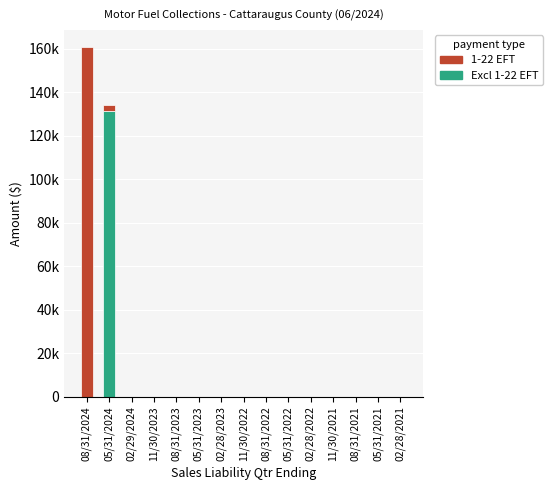

Are the bars horizontal?

No